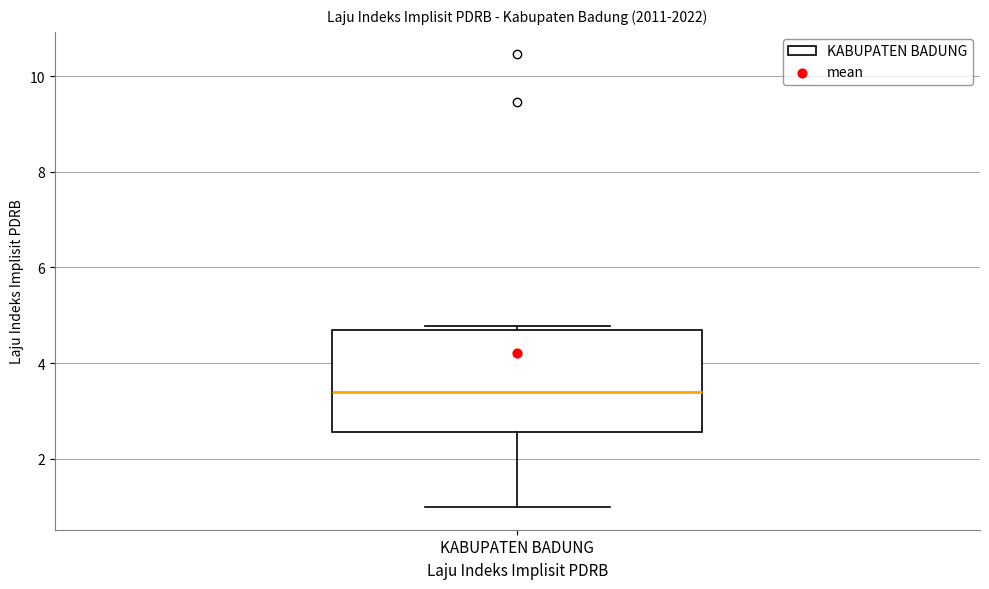

Where does the median line of the box for KABUPATEN BADUNG sit on the y-axis? The values are not printed on the chart, so give them approximately, as read against the axis.

3.4